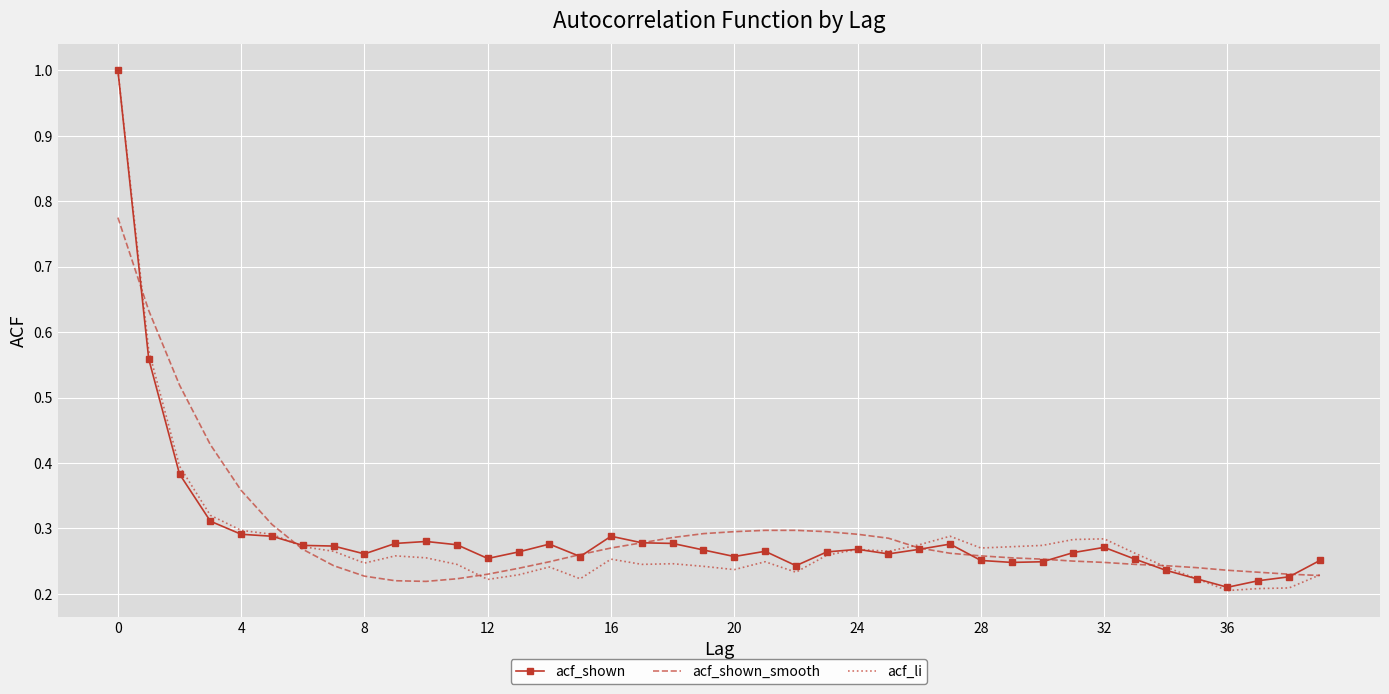

What is the maximum value for acf_li?

1.0